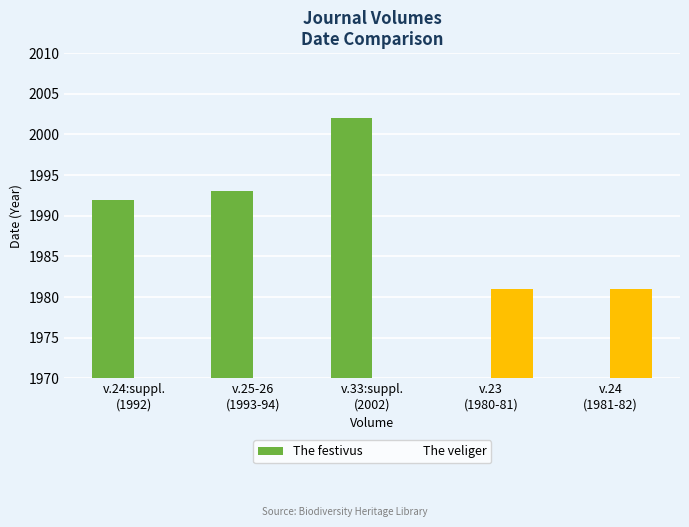

How many groups of bars are there?

5